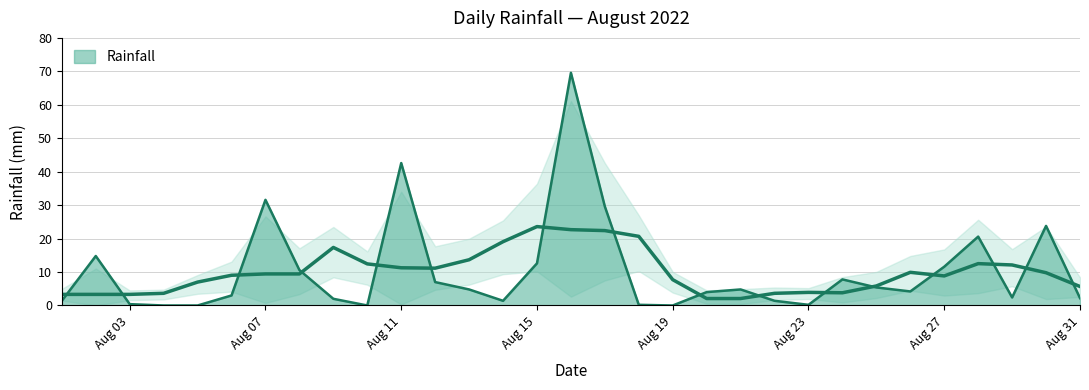

What is the value of the 27th point from the left?

11.6